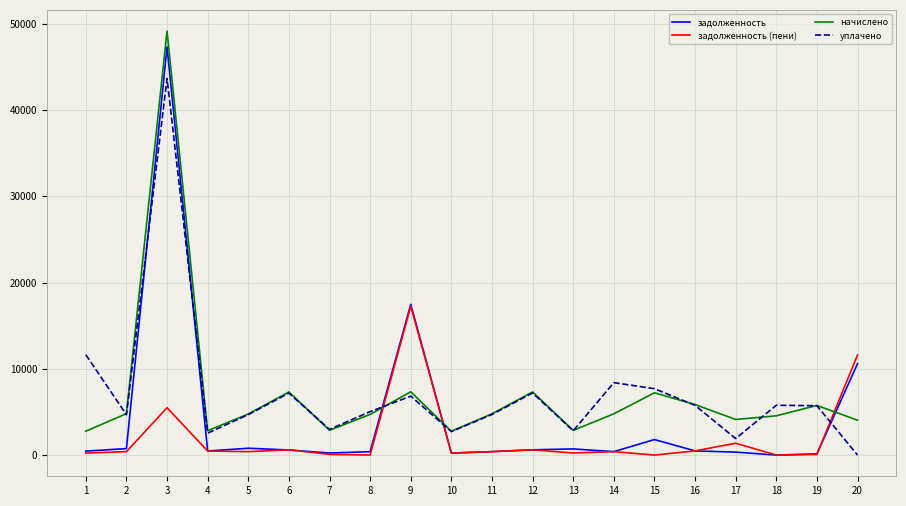

Does the chart display data point markers on the line(s)?

No